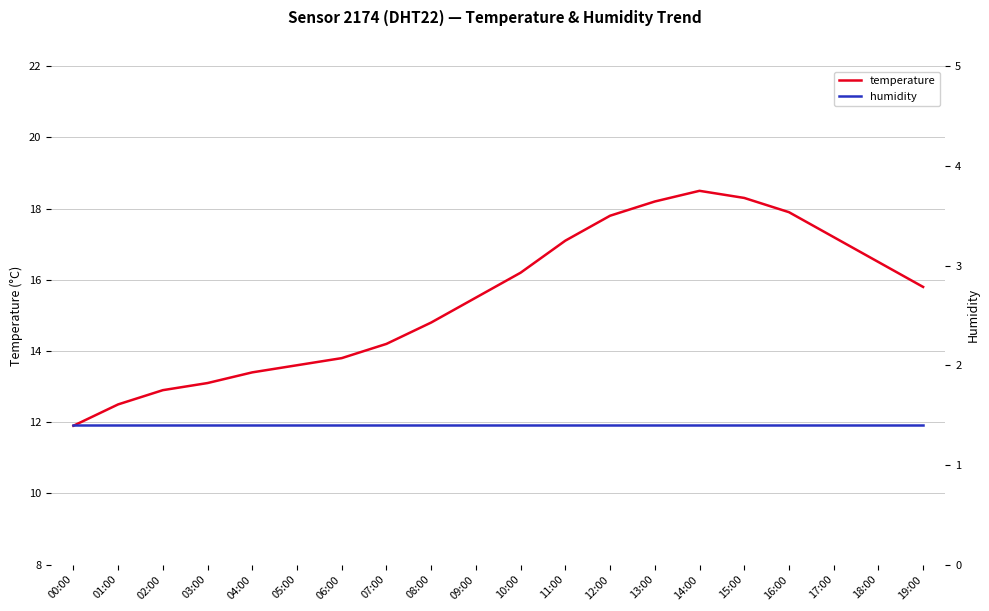

What position from the right is 00:00?

20